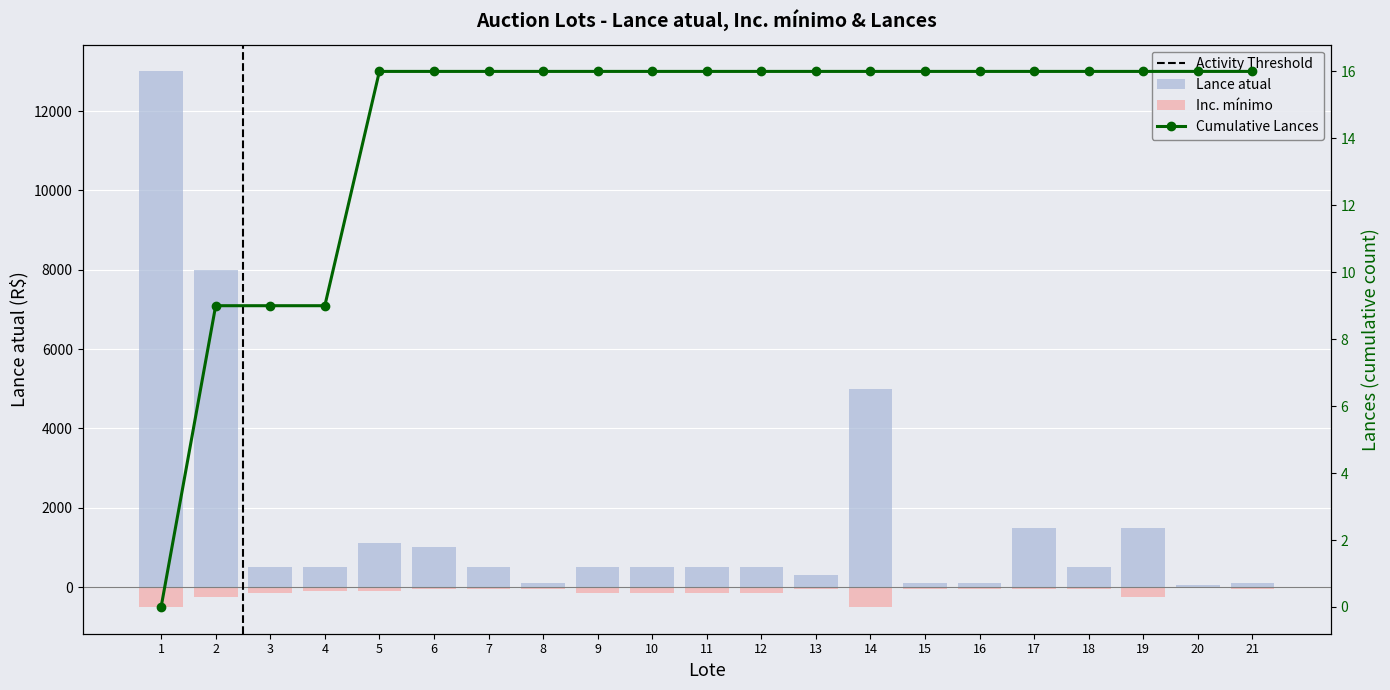

What is the minimum value for Lance atual?

50